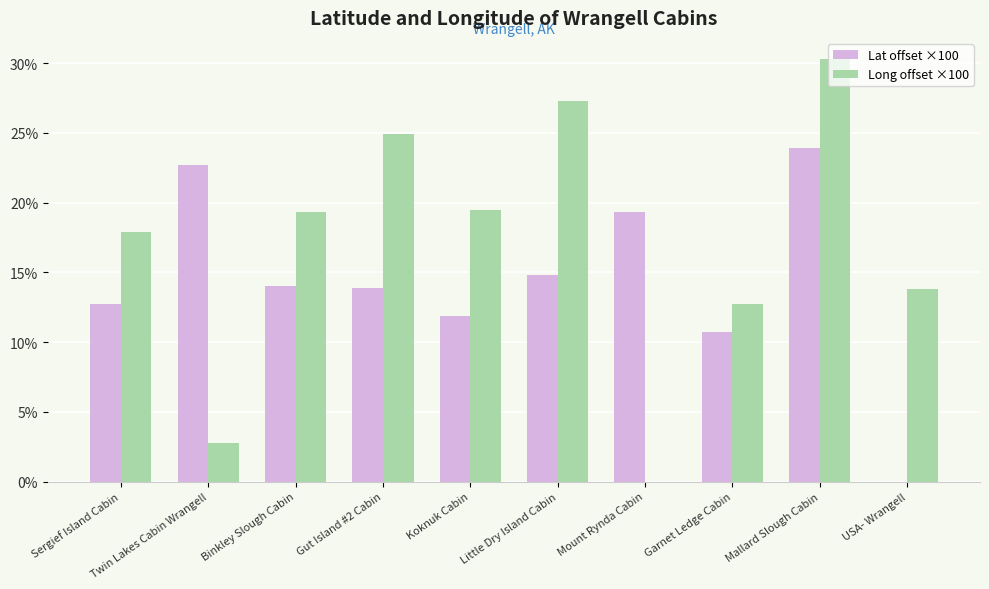

What is the total value across all series at Koknuk Cabin?

31.4